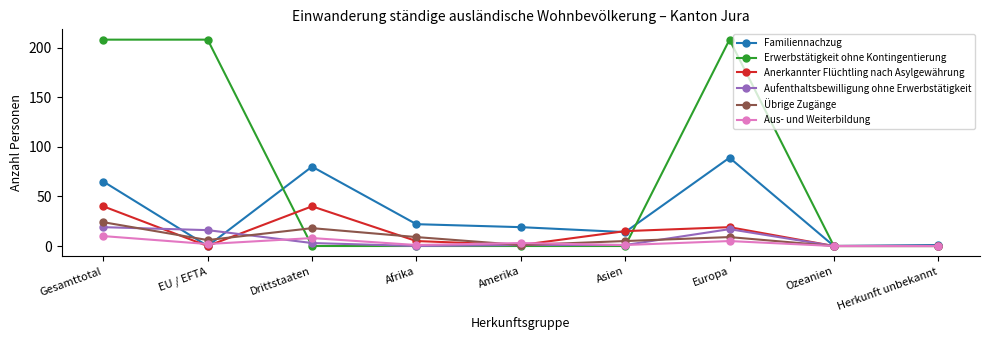

Reading left to right, what are all the values shown in this chart?

Familiennachzug: 65	0	80	22	19	14	89	0	1
Erwerbstätigkeit ohne Kontingentierung: 208	208	0	0	0	0	208	0	0
Anerkannter Flüchtling nach Asylgewährung: 40	0	40	5	1	15	19	0	0
Aufenthaltsbewilligung ohne Erwerbstätigkeit: 19	16	3	0	1	1	17	0	0
Übrige Zugänge: 24	6	18	9	1	5	9	0	0
Aus- und Weiterbildung: 10	2	8	1	3	1	5	0	0